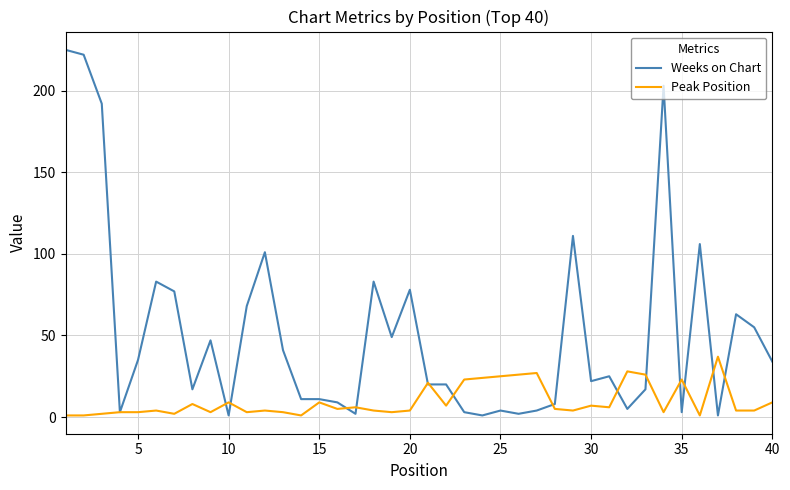

Is this an area chart (filled region under the line)?

No